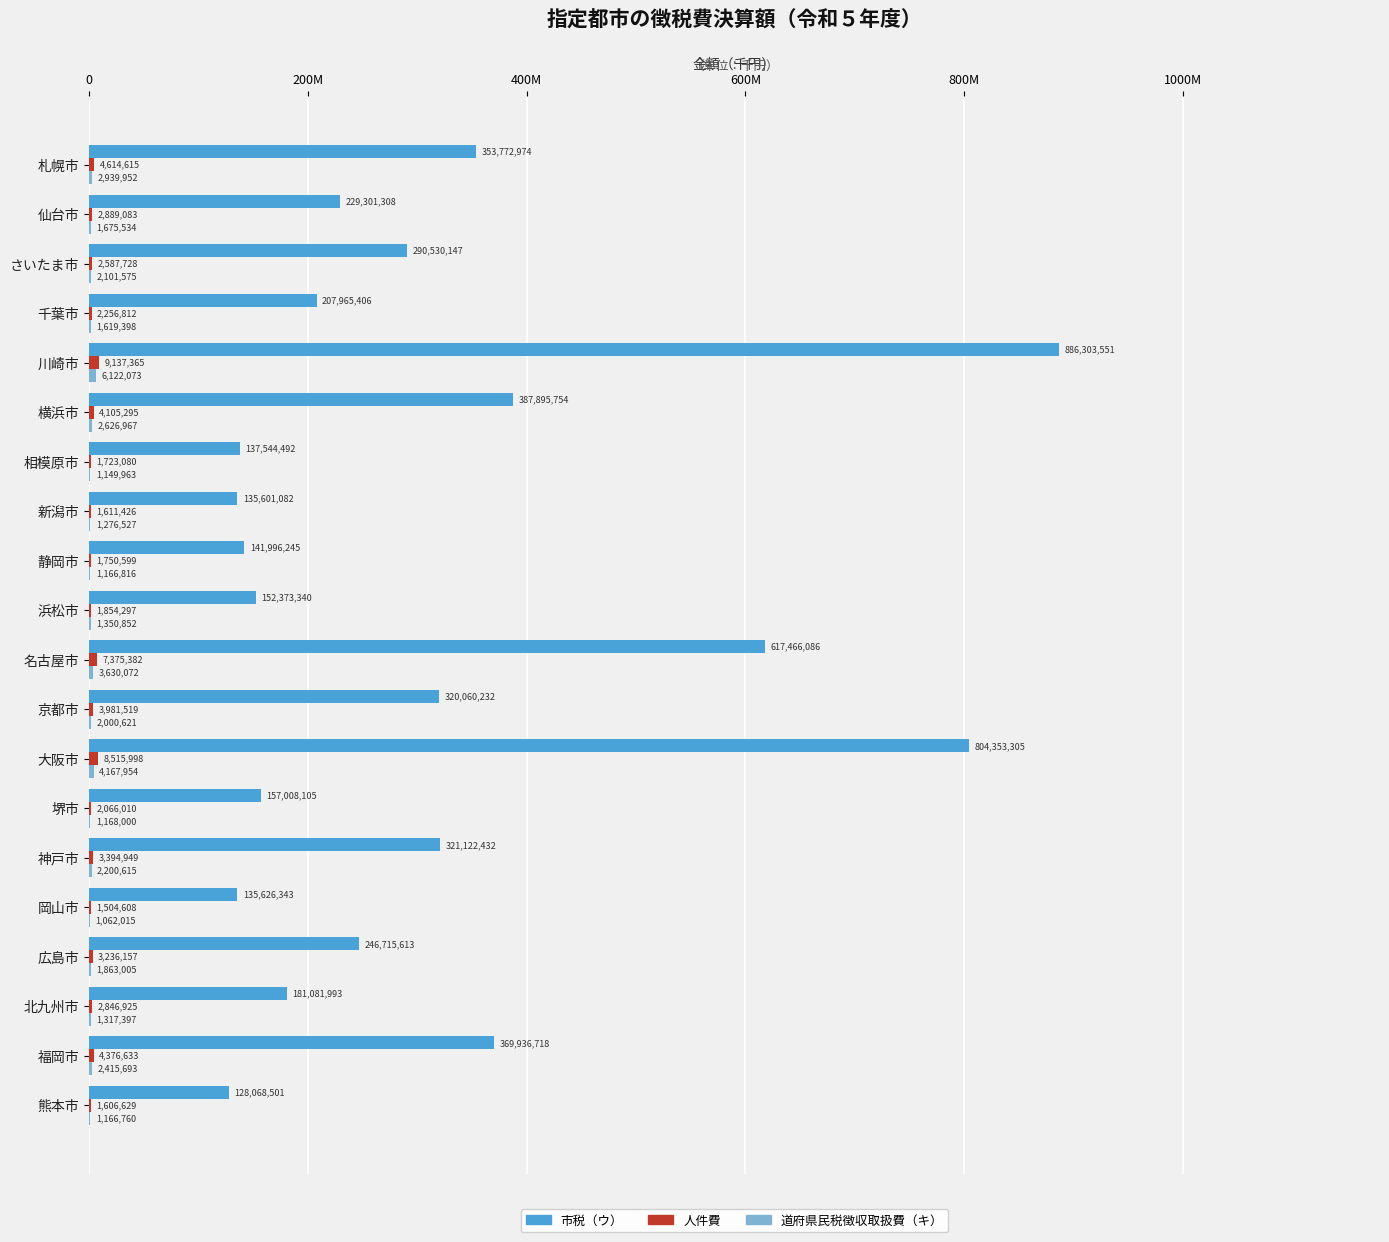

What is the sum of all 市税（ウ） values?

6204723627